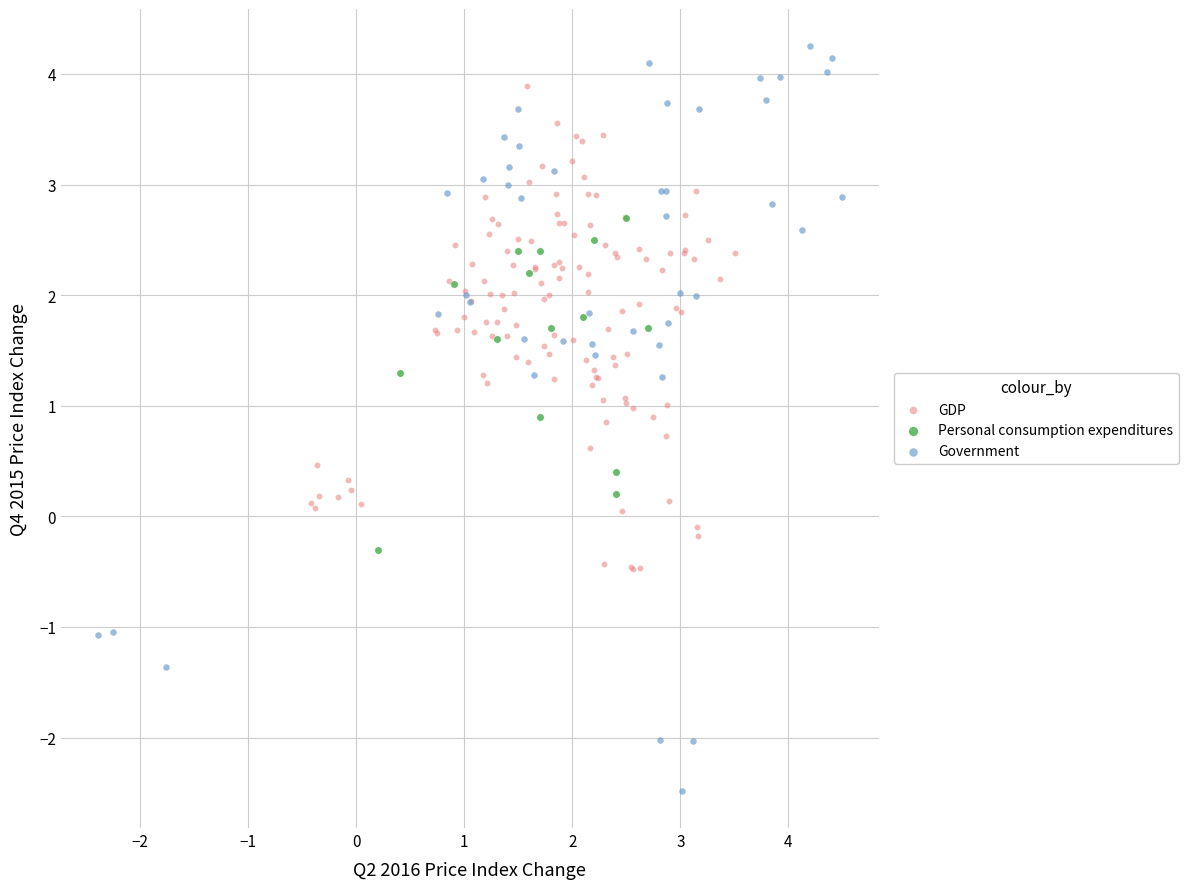

Which series contains the lowest Y value?

Government